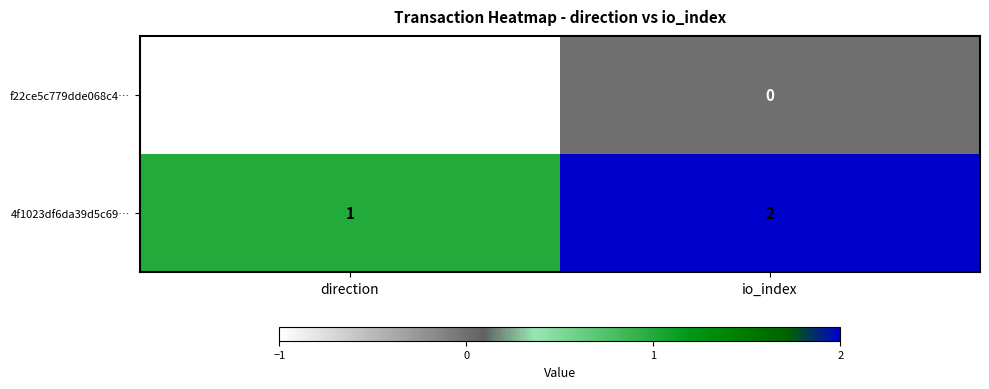

At which category is the sum across all series the highest?

io_index